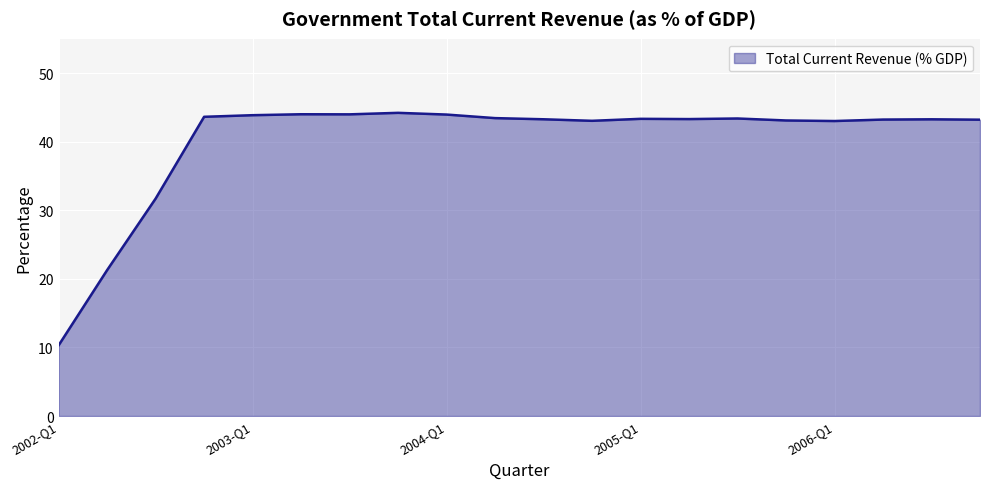

Does the chart have visible grid lines?

Yes